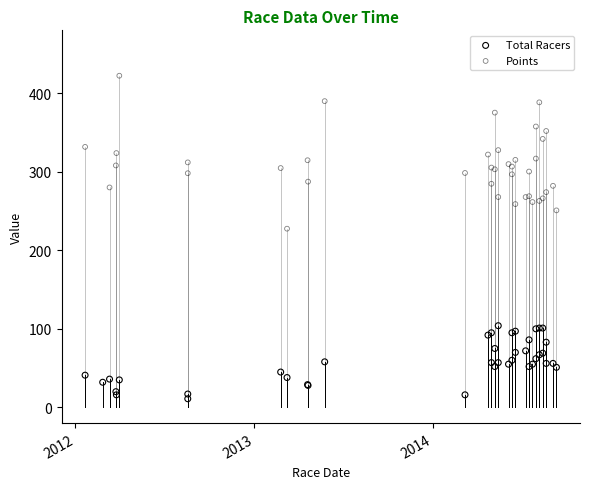

At how many categories does at least one series exceed 220?

39